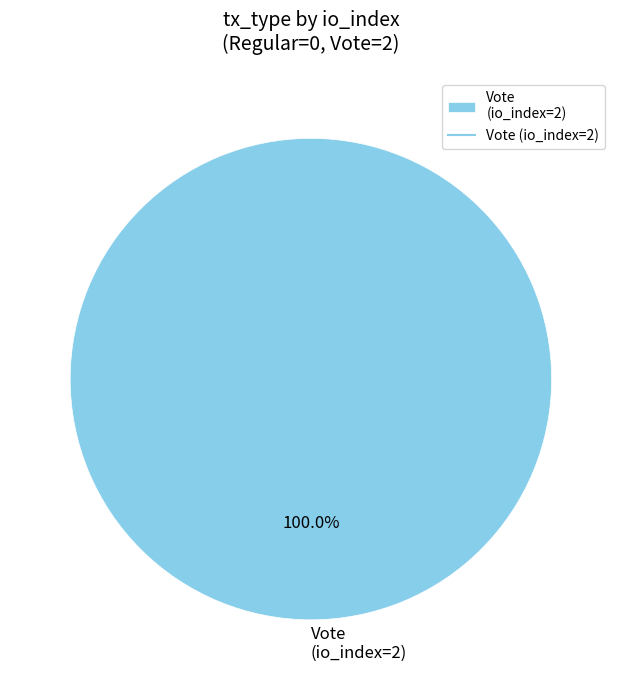

Rank the categories by value from highest to lowest.

Vote (io_index=2)